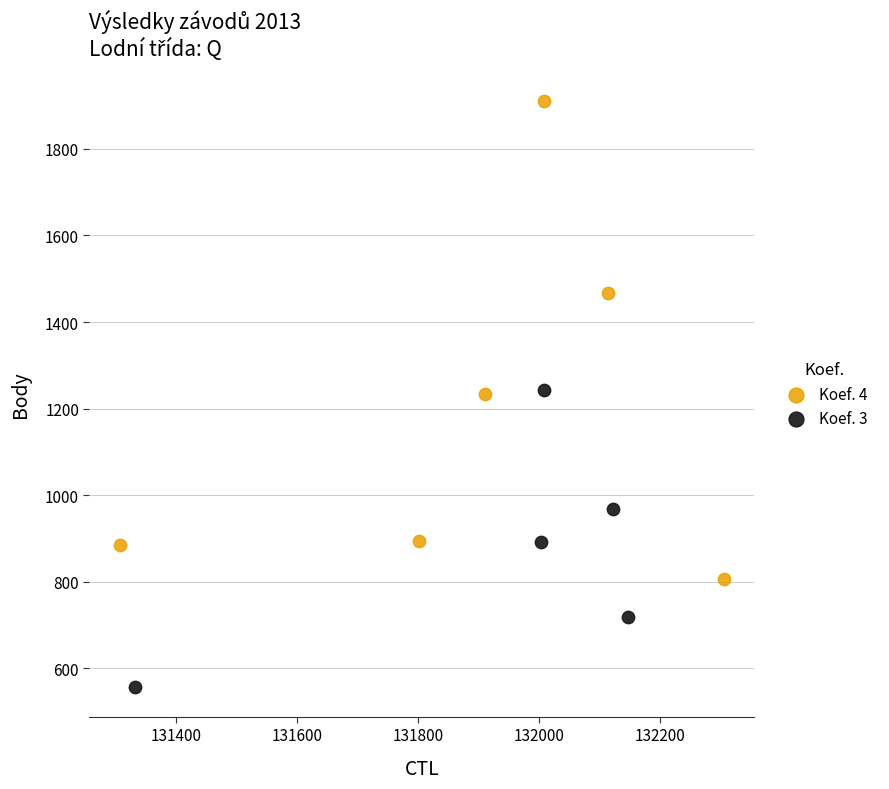

Which series reaches the maximum Y coordinate?

Koef. 4